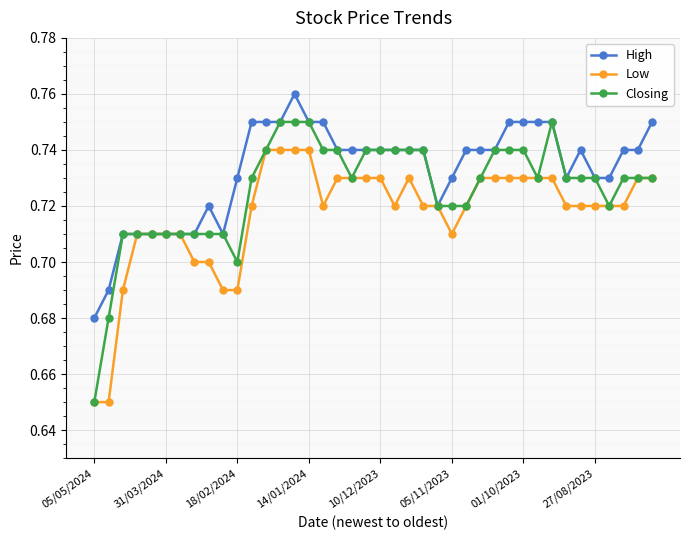

What is the difference between the maximum and minimum values in the Closing series?

0.1